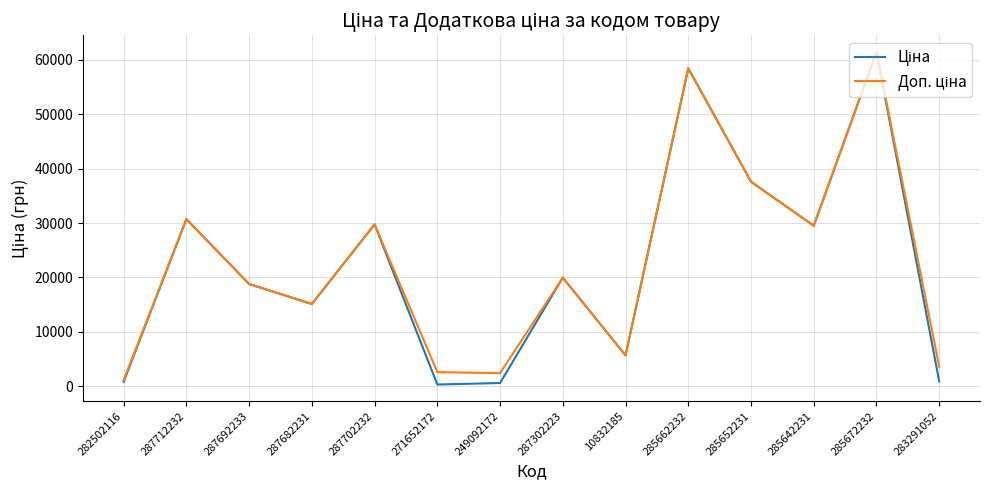

Which label corresponds to the largest value in the chart?

285672232